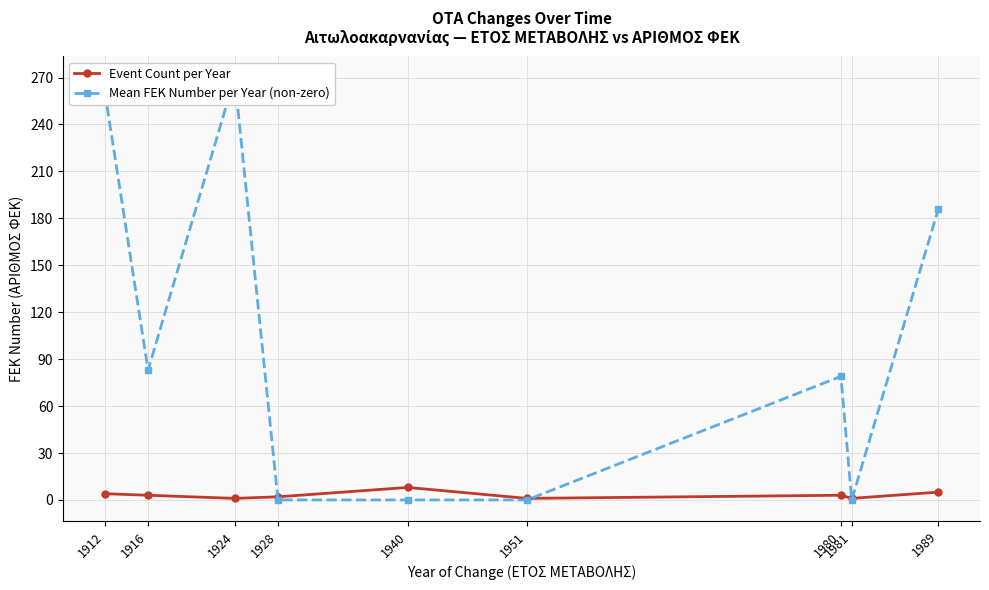

Count the number of data series in this chart.

2